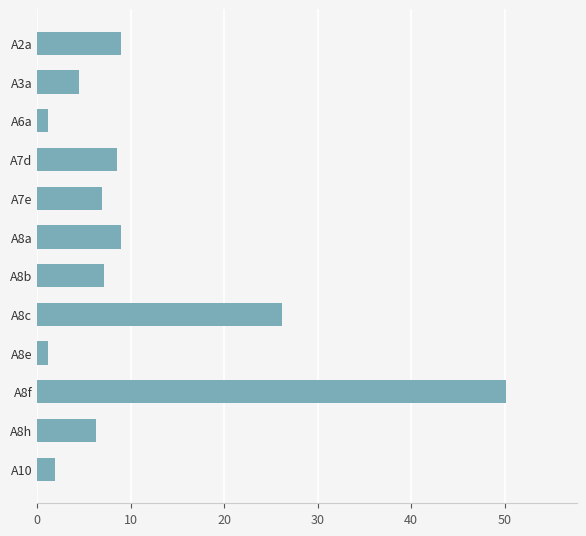

Which has a higher value, A8e or A8f?

A8f